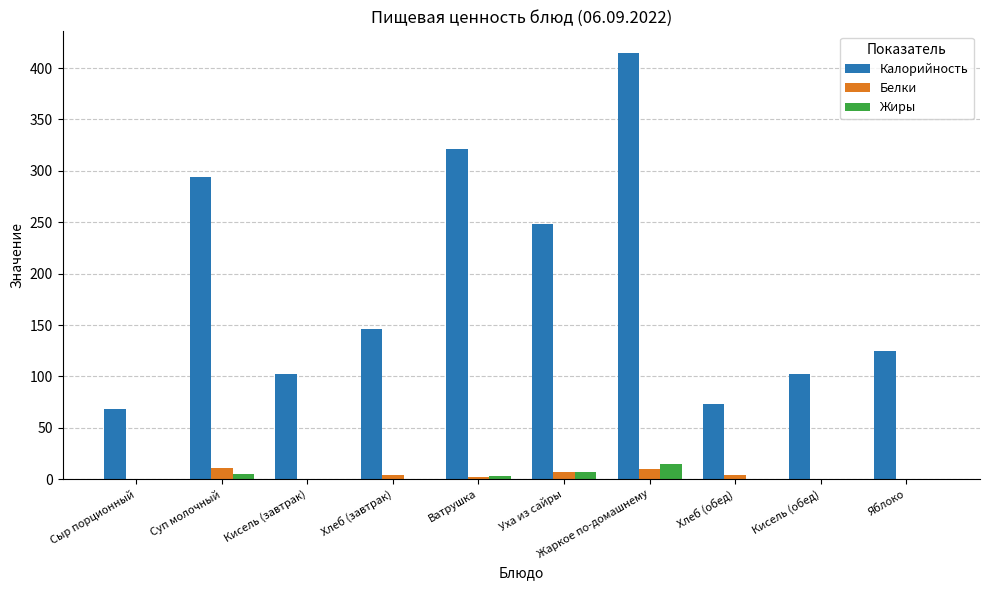

How many series are shown in this chart?

3